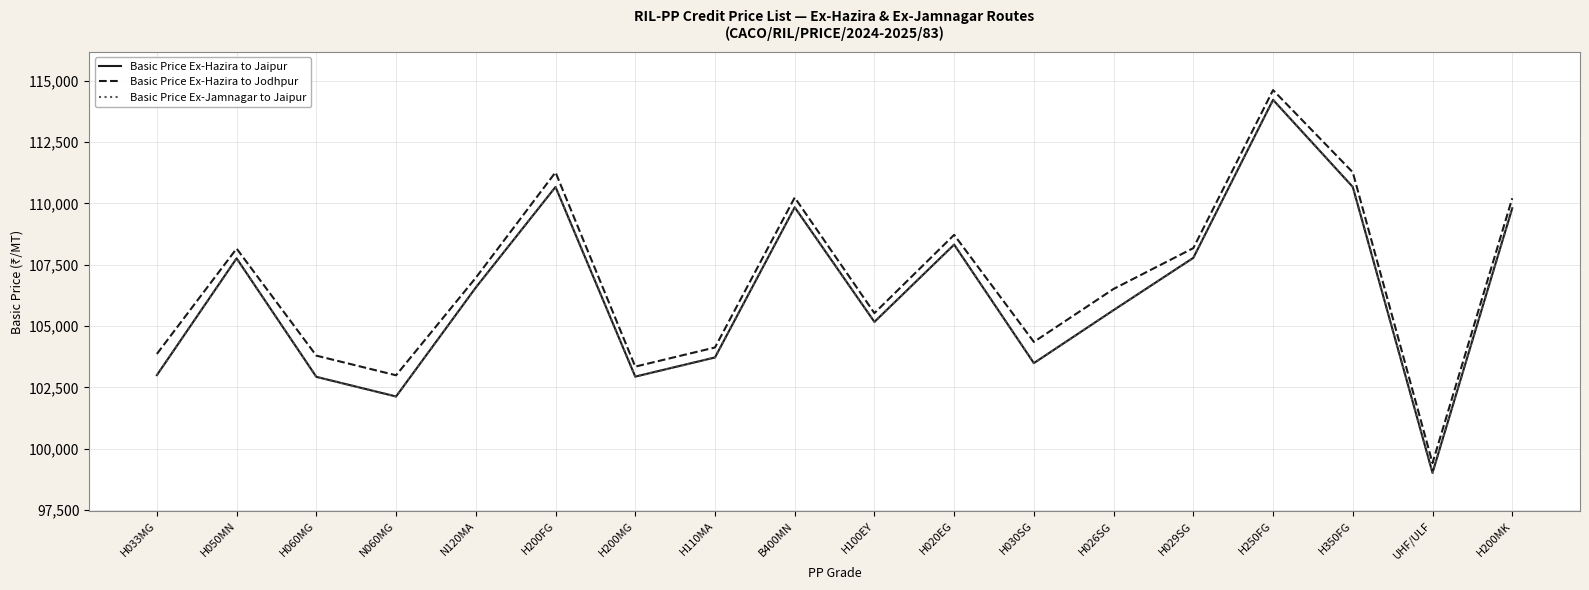

Where is the first local minimum for Basic Price Ex-Hazira to Jaipur?

N060MG